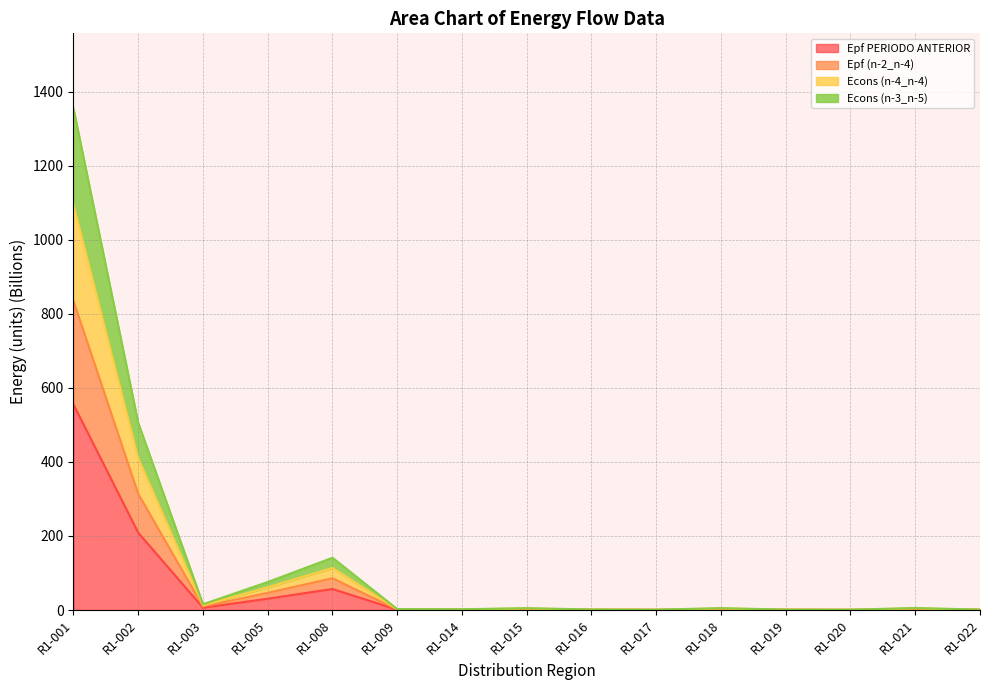

At which category does Epf (n-2_n-4) reach its first local valley?

R1-003